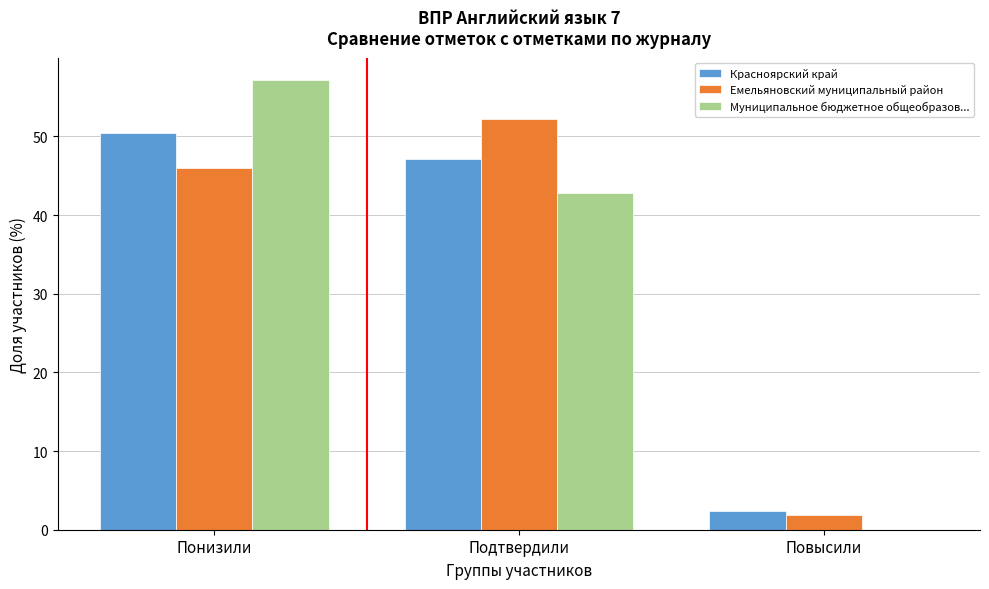

Reading left to right, what are all the values shown in this chart?

Красноярский край: Понизили=50.4	Подтвердили=47.2	Повысили=2.4
Емельяновский муниципальный район: Понизили=45.9	Подтвердили=52.2	Повысили=1.9
Муниципальное бюджетное общеобразов...: Понизили=57.1	Подтвердили=42.9	Повысили=0.0